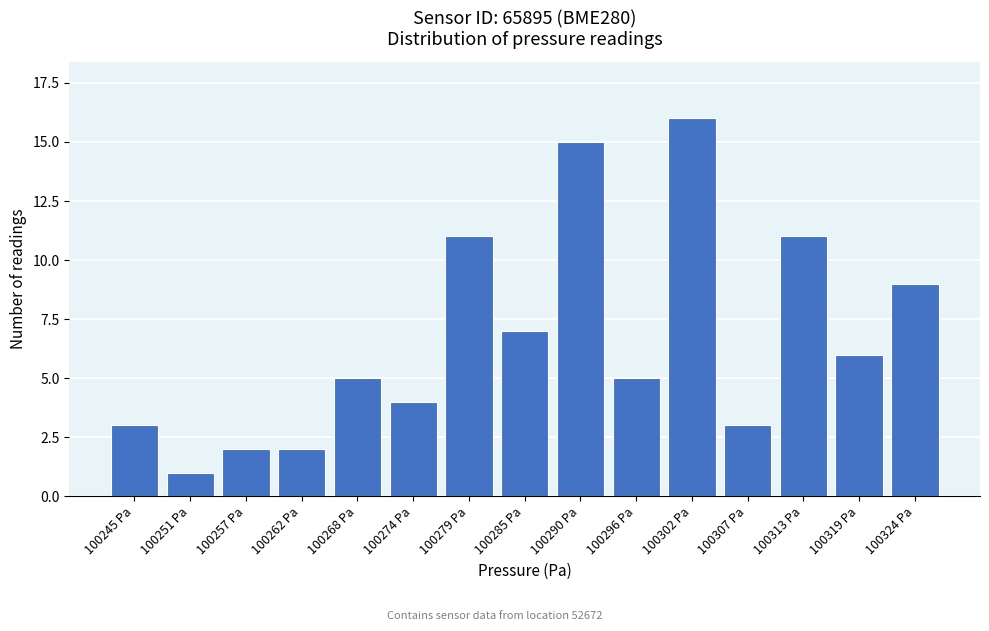

Reading right to left, what are all the values shown in this chart?

9	6	11	3	16	5	15	7	11	4	5	2	2	1	3